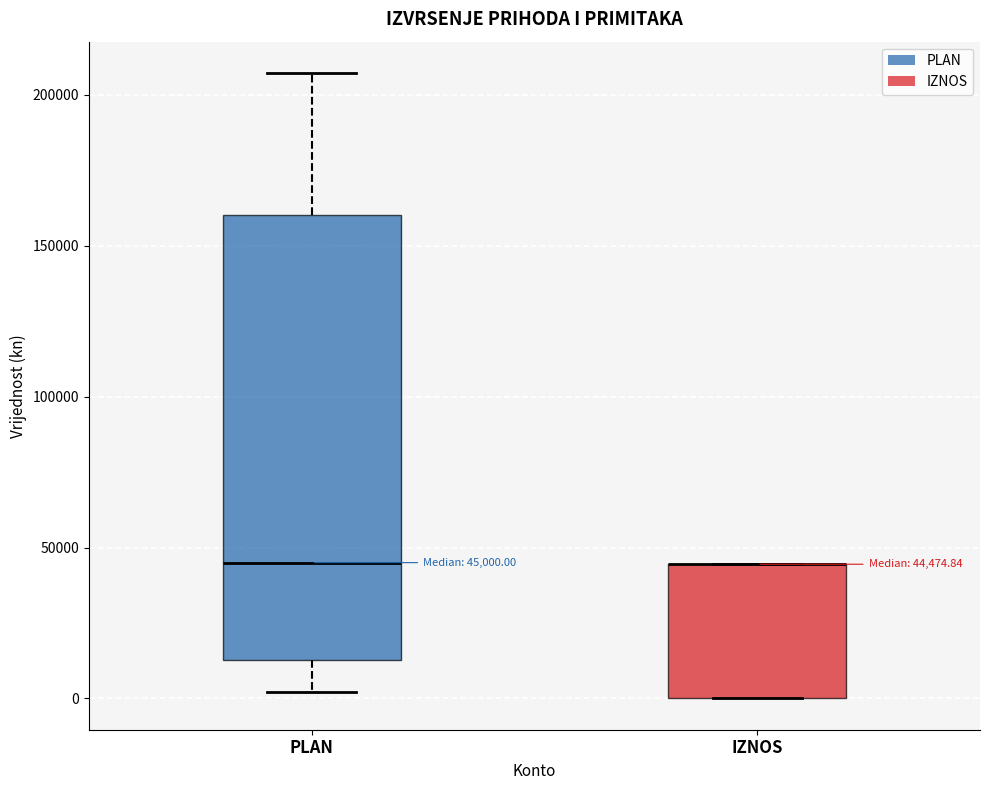

Comparing the boxes themselves (not the whiskers), which one is the tallest?

PLAN